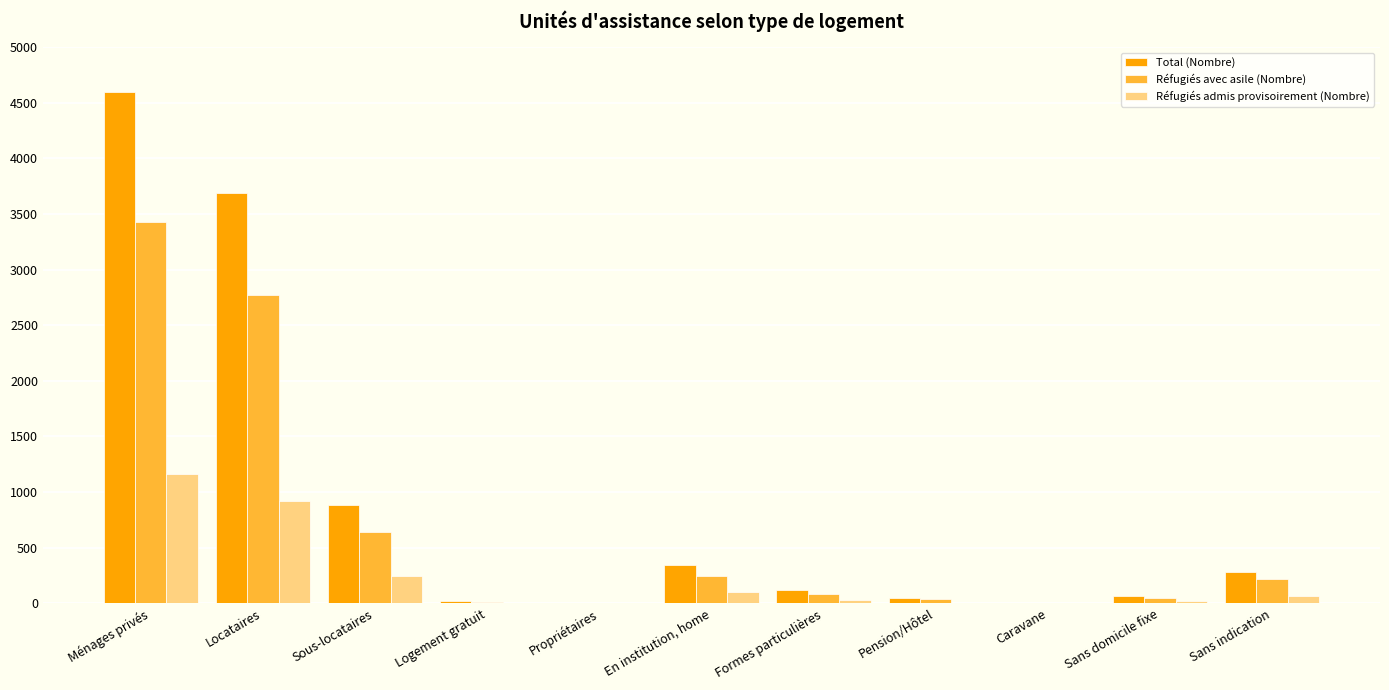

What is the highest value of the Réfugiés admis provisoirement (Nombre) series?

1166